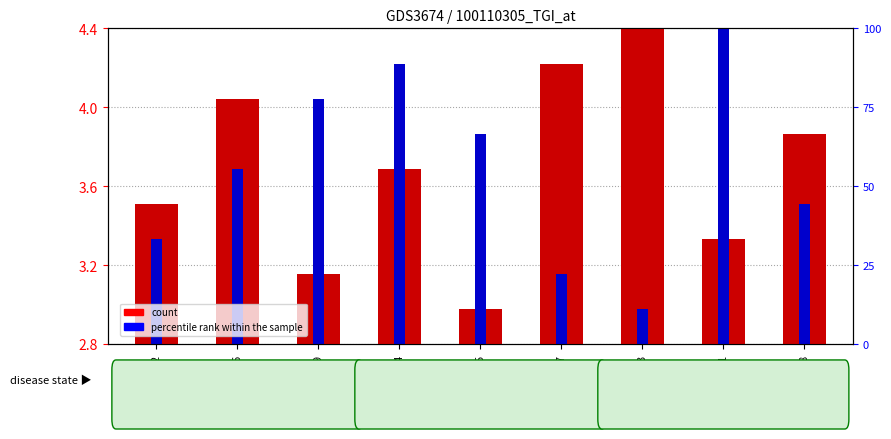

At which label is count closest to 0?

GSM493555